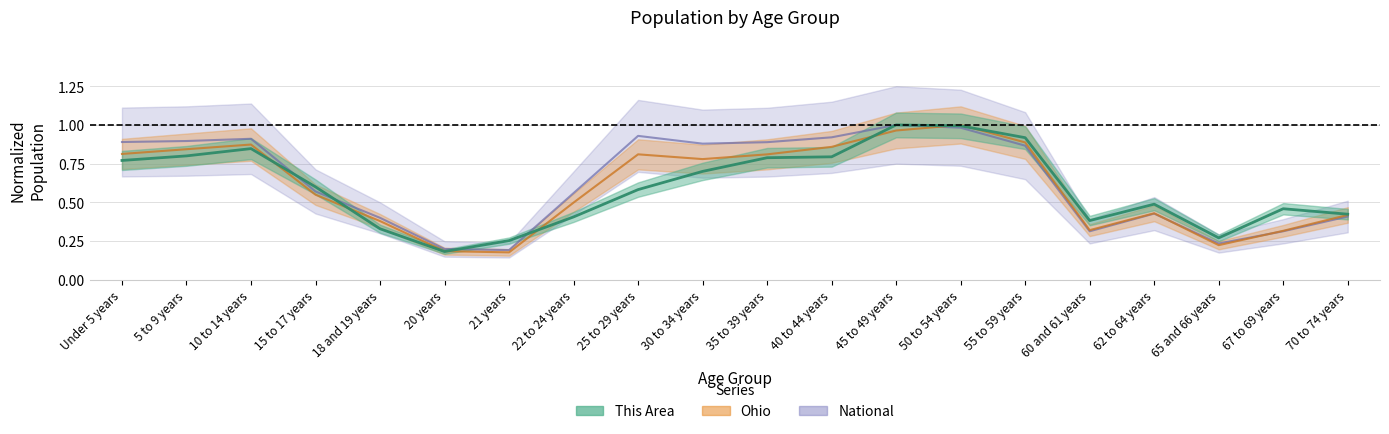

At how many categories does at least one series exceed 0?

20